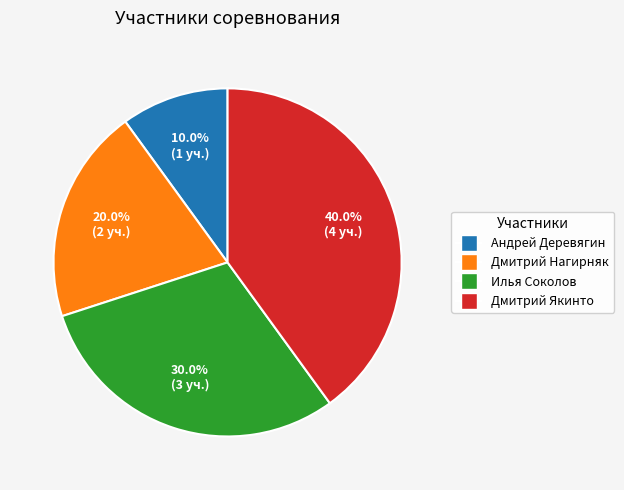

Rank the categories by value from highest to lowest.

Дмитрий Якинто, Илья Соколов, Дмитрий Нагирняк, Андрей Деревягин